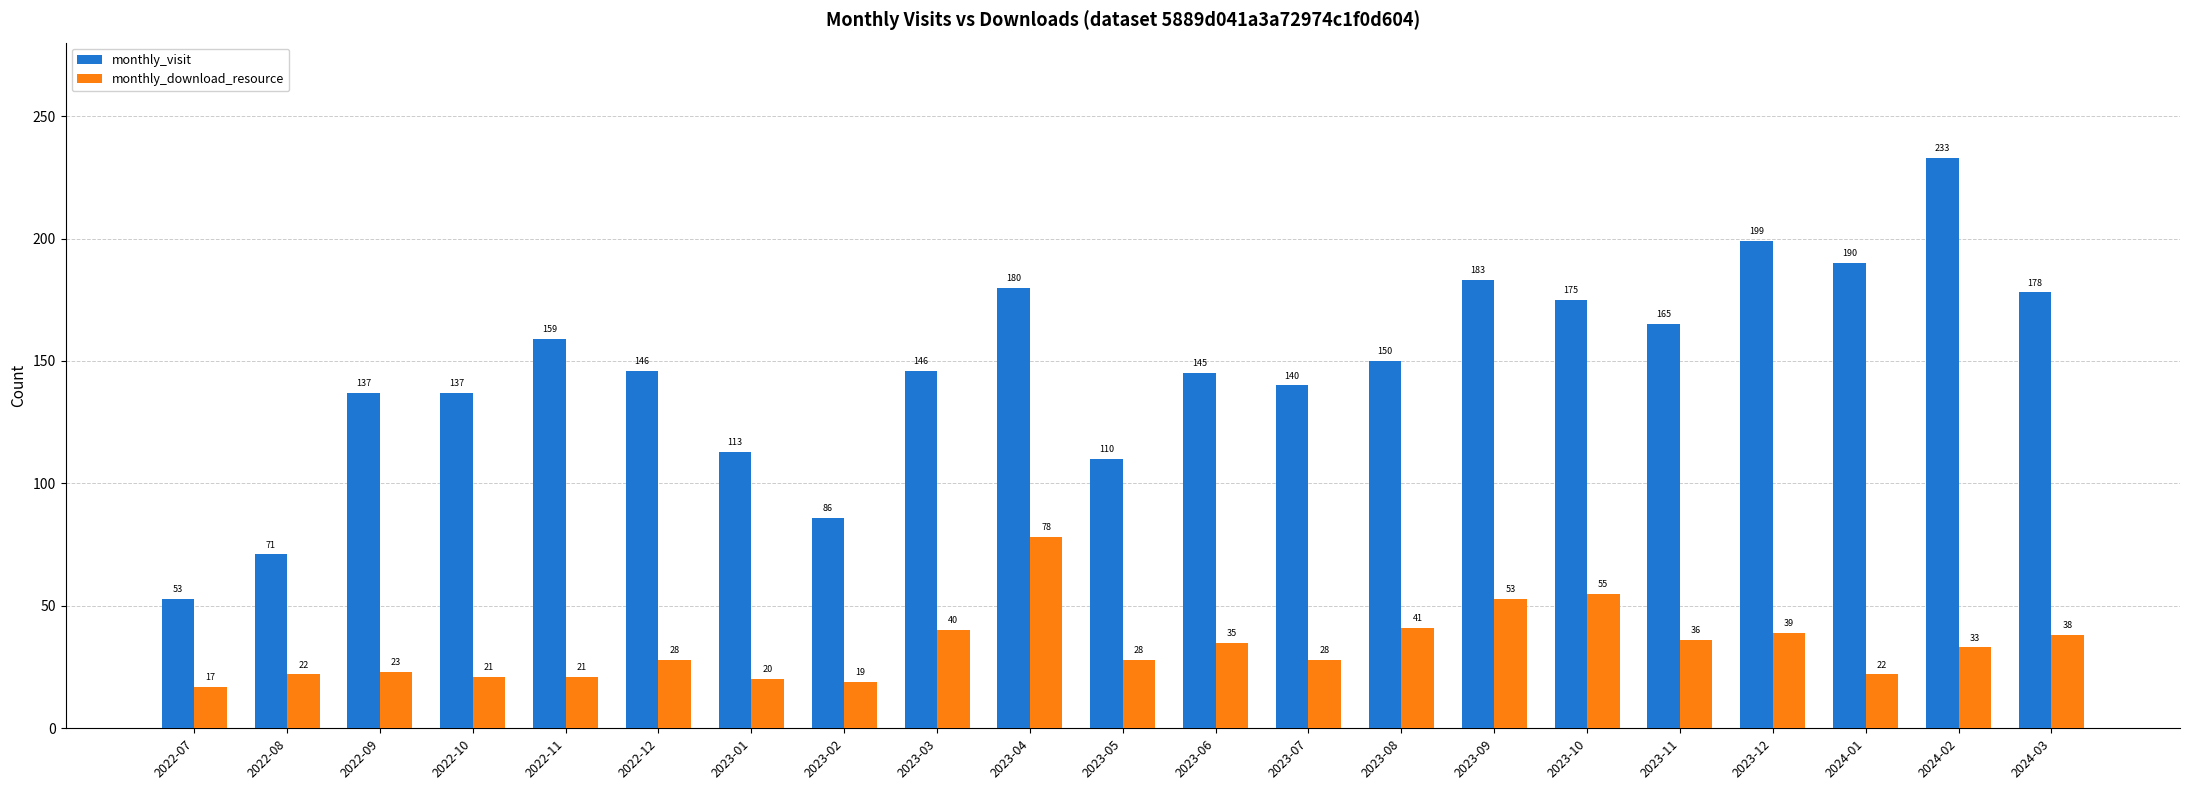

What is the spread (max minus min) of values at 2022-11?

138